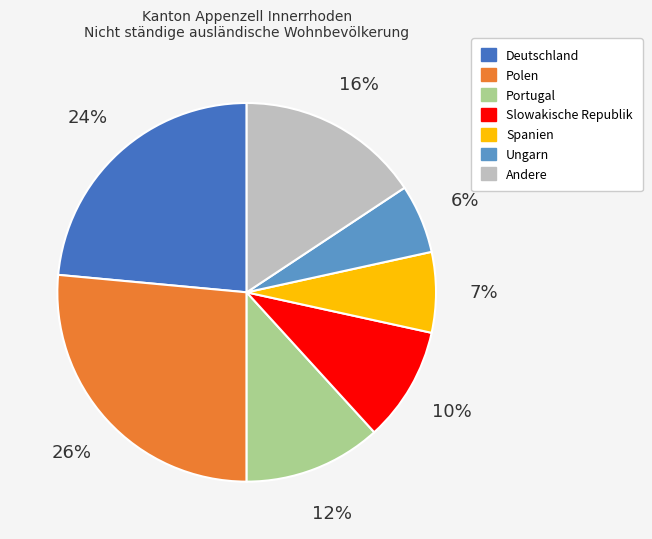

How many slices are in this pie chart?

7